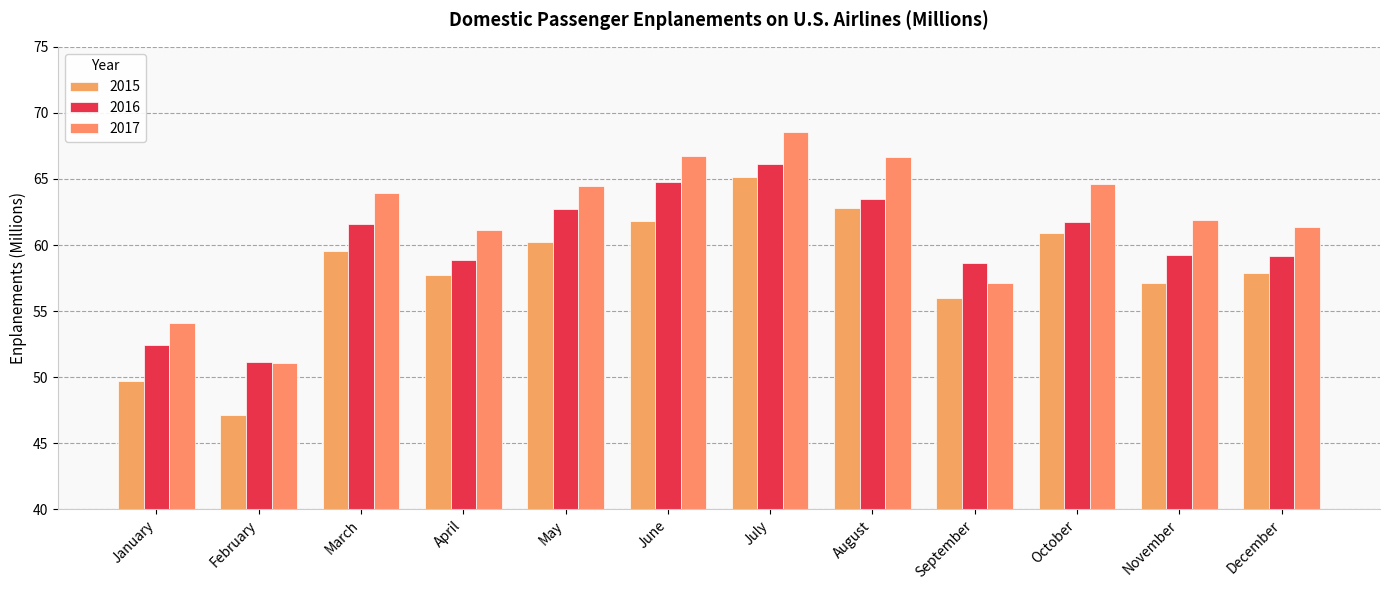

Where does the 2017 series first go above 63?

March